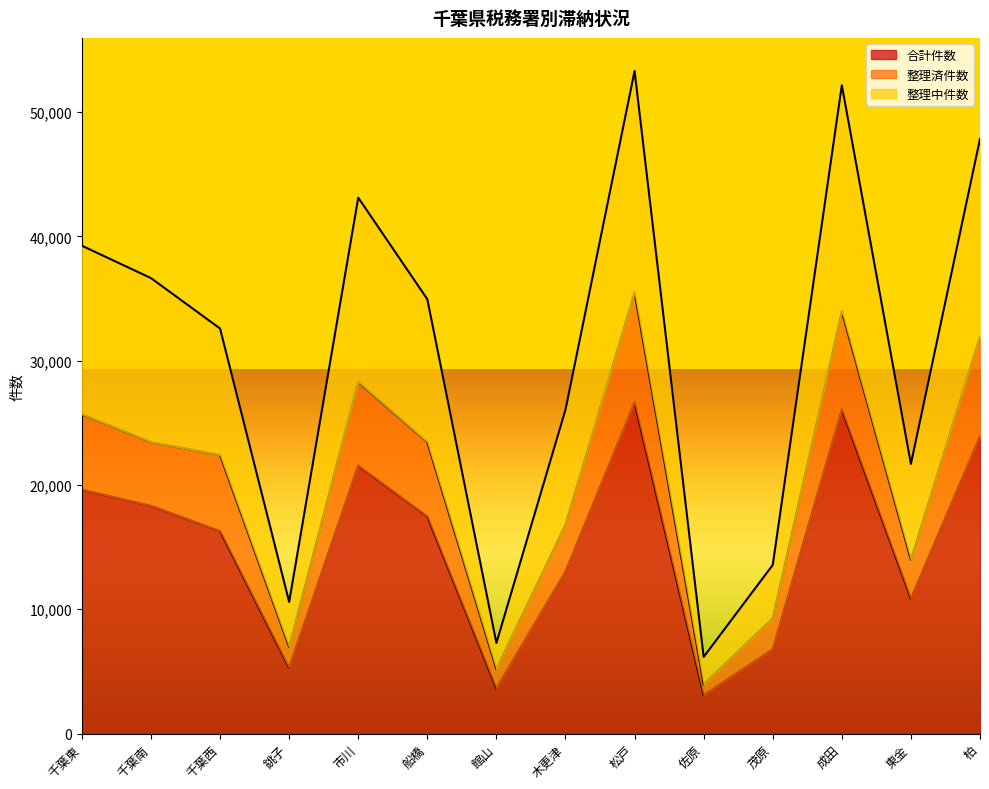

Which series has the largest range (max minus min)?

整理中件数